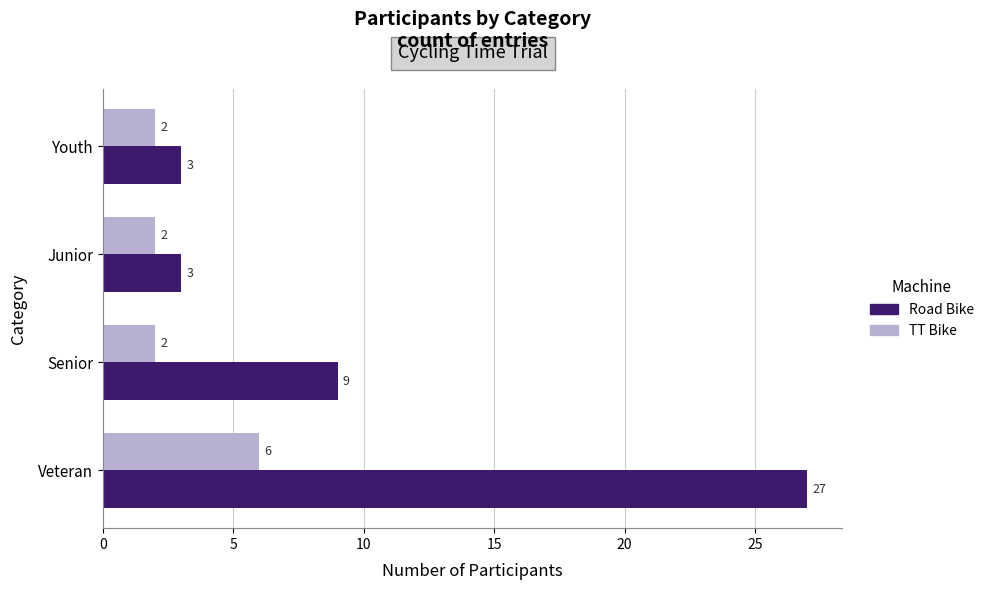

Is it true that Road Bike equals 39 at Veteran?

False